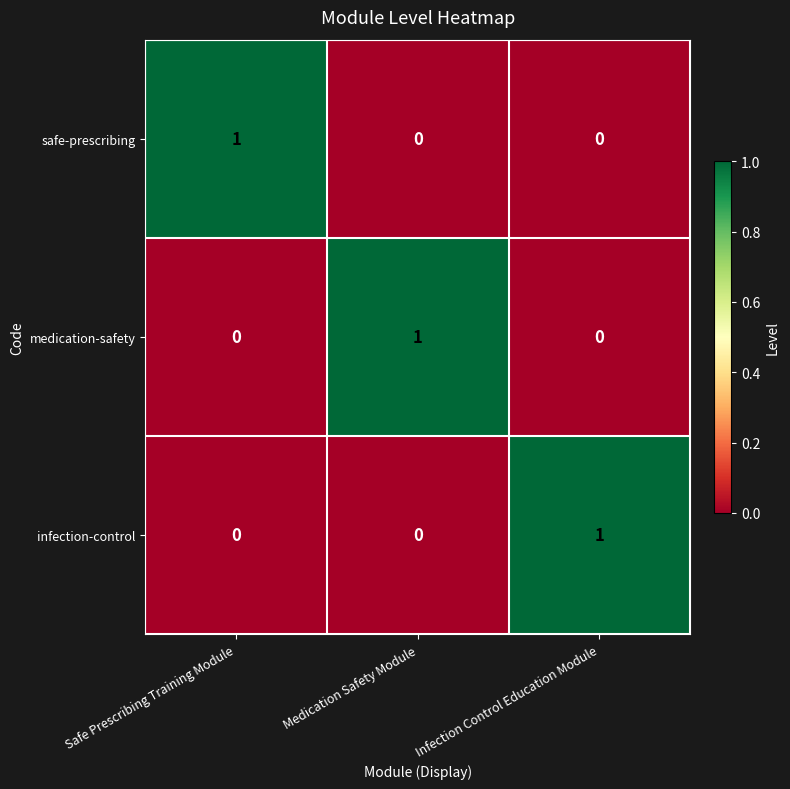

Reading left to right, list all the values displayed in this chart.

safe-prescribing: Safe Prescribing Training Module=1	Medication Safety Module=0	Infection Control Education Module=0
medication-safety: Safe Prescribing Training Module=0	Medication Safety Module=1	Infection Control Education Module=0
infection-control: Safe Prescribing Training Module=0	Medication Safety Module=0	Infection Control Education Module=1